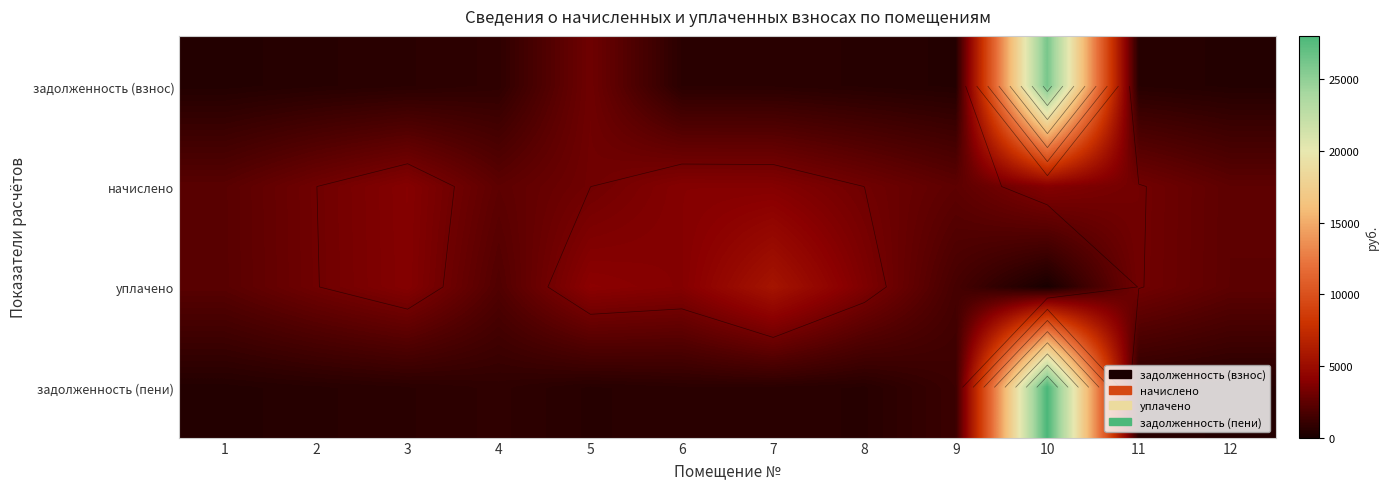

What is the average value of the начислено series?

3110.3